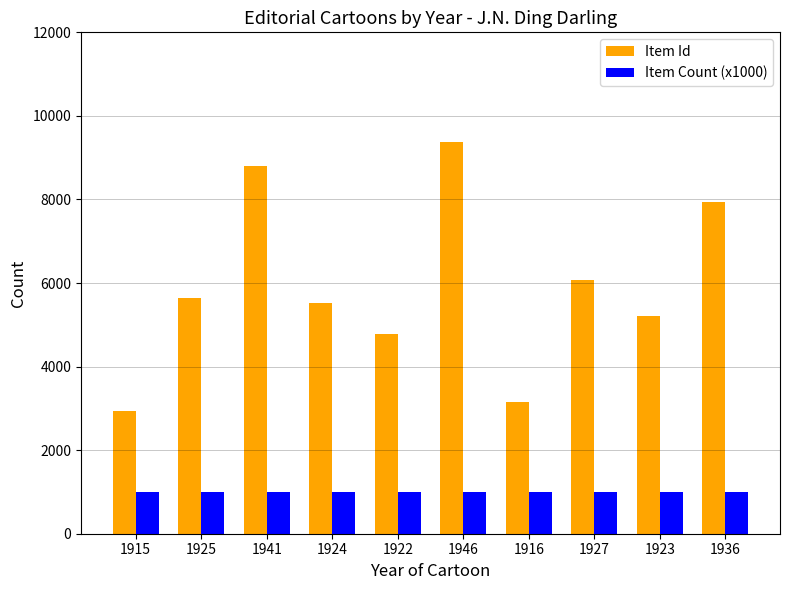

The Item Count (x1000) series shows 1000 at 1925. True or false?

True